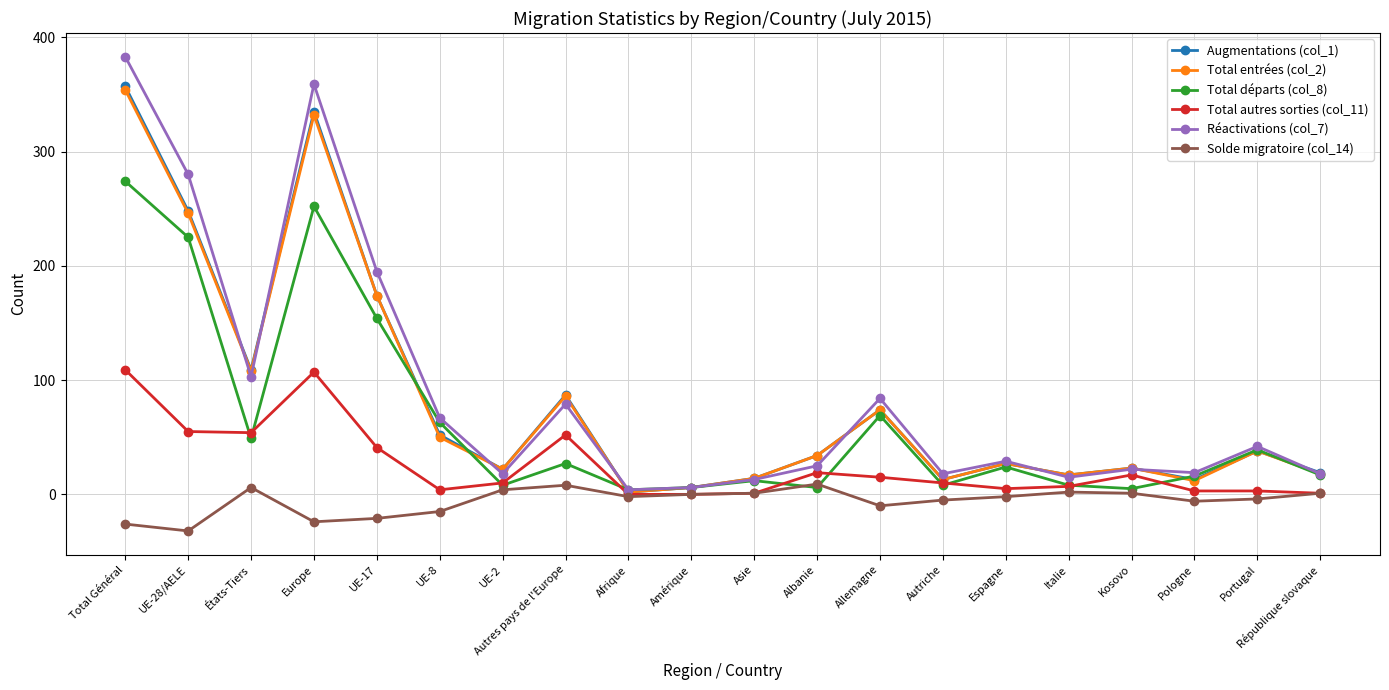

Which series has the largest range (max minus min)?

Réactivations (col_7)